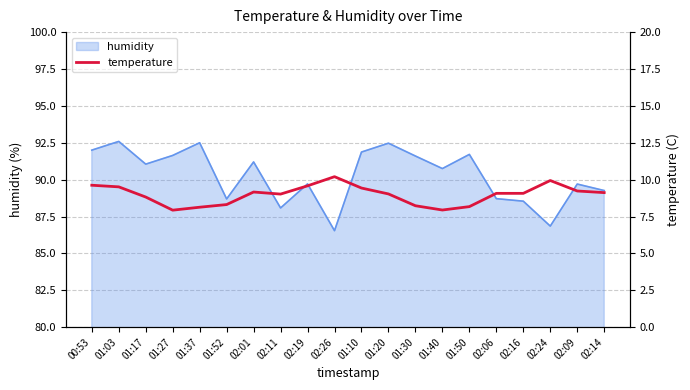

What value does the data have at 02:16?

9.1